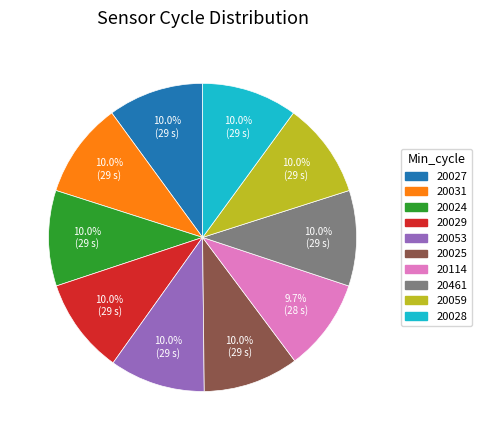

True or false: 20461 accounts for 10% of the total.

True